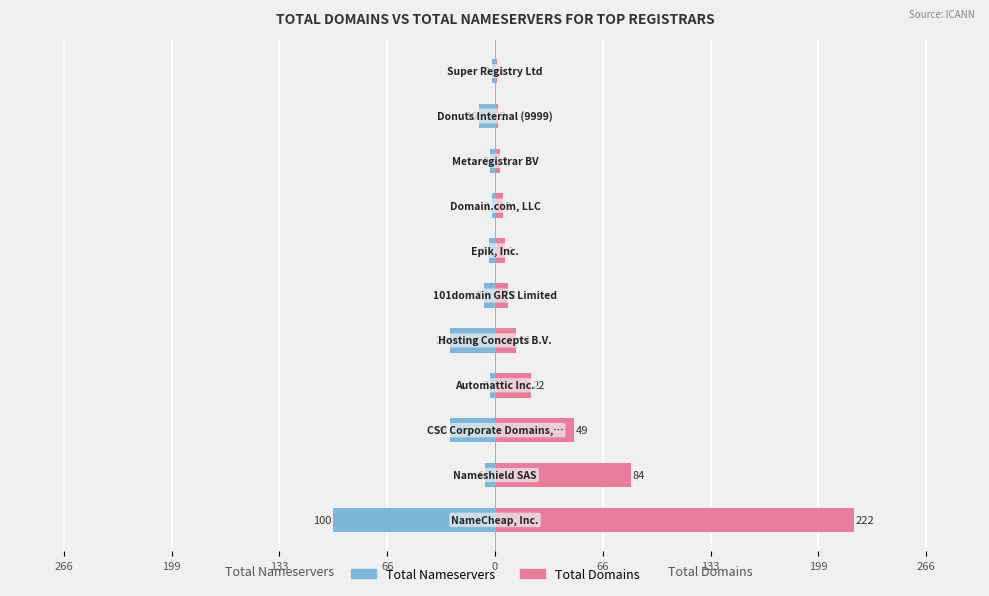

Are the bars horizontal?

Yes